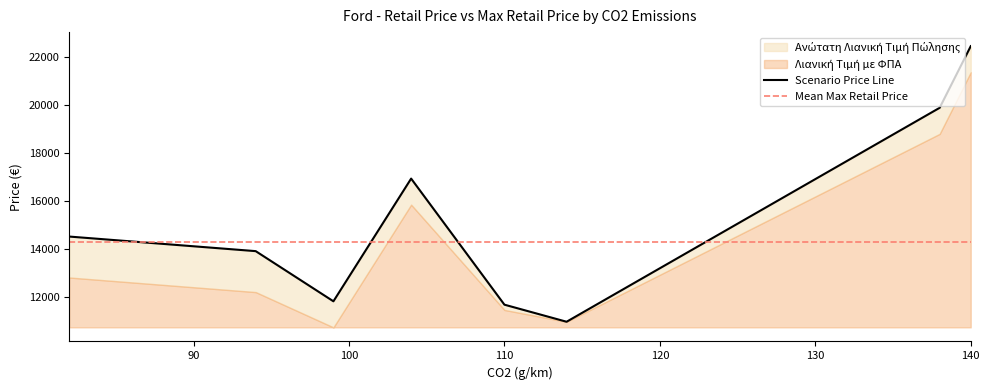

Is it true that the value at 82 is 14521.0?

True